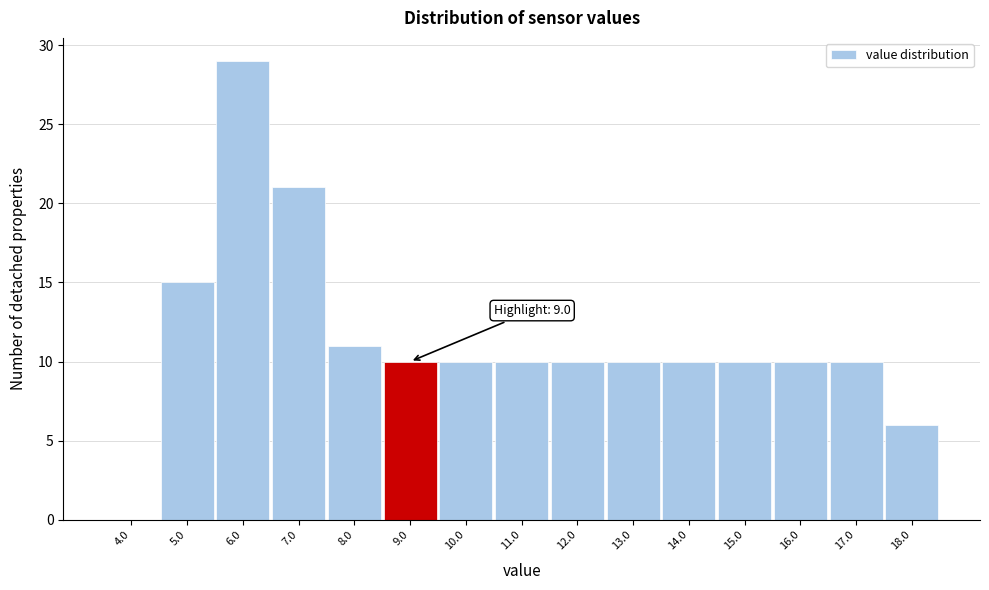

Which range on the x-axis has the tallest bar?

5.5 to 6.5